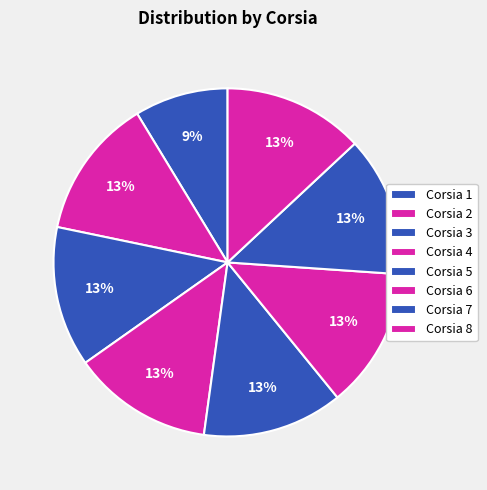

Count the number of slices in the pie.

8